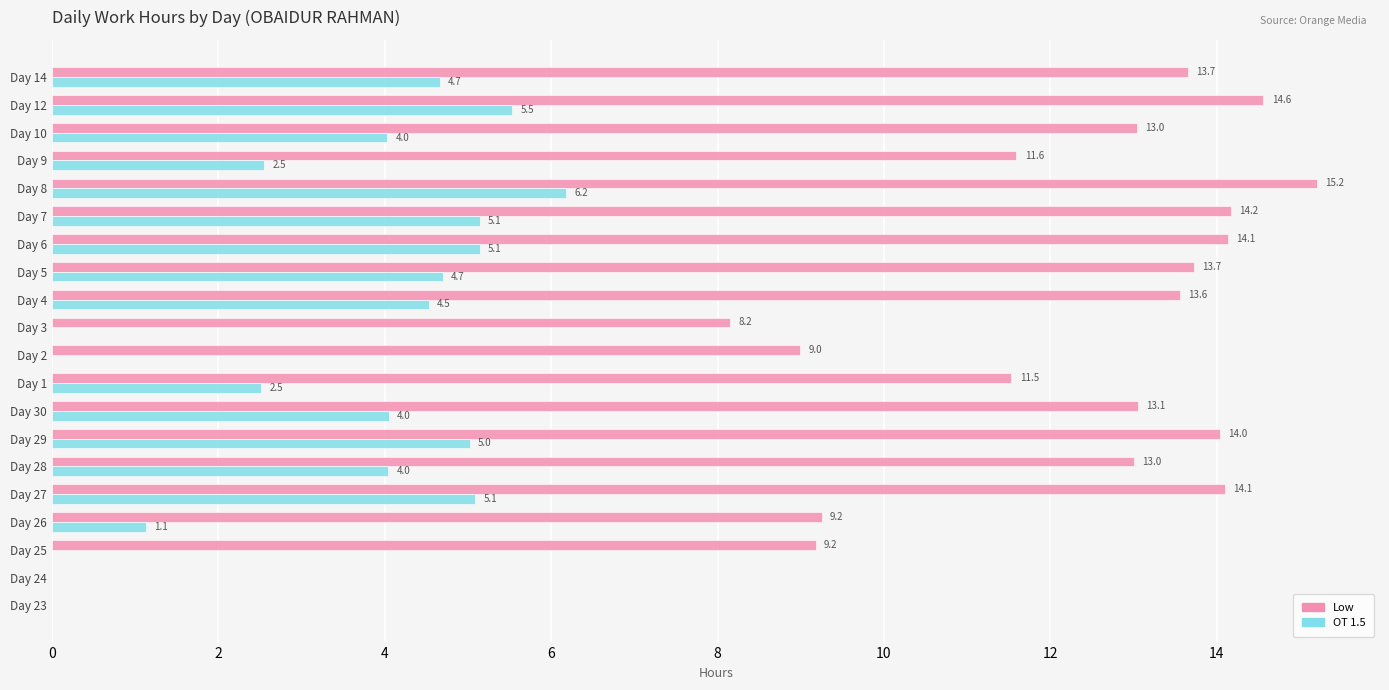

Which category has the highest value in the Low series?

Day 8